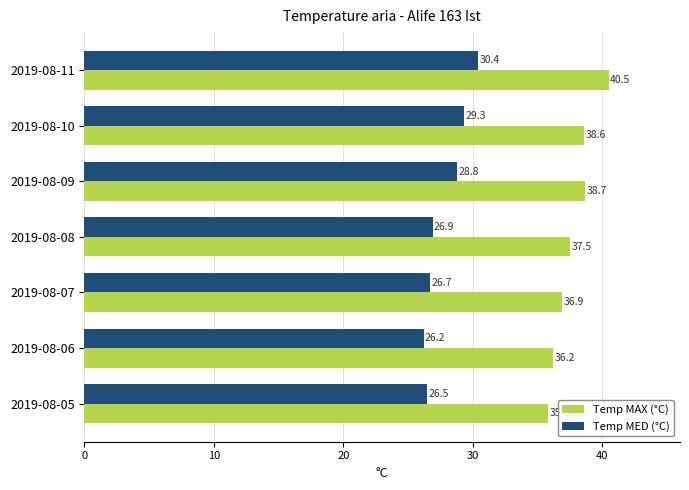

What is the minimum value shown in the chart?

26.2